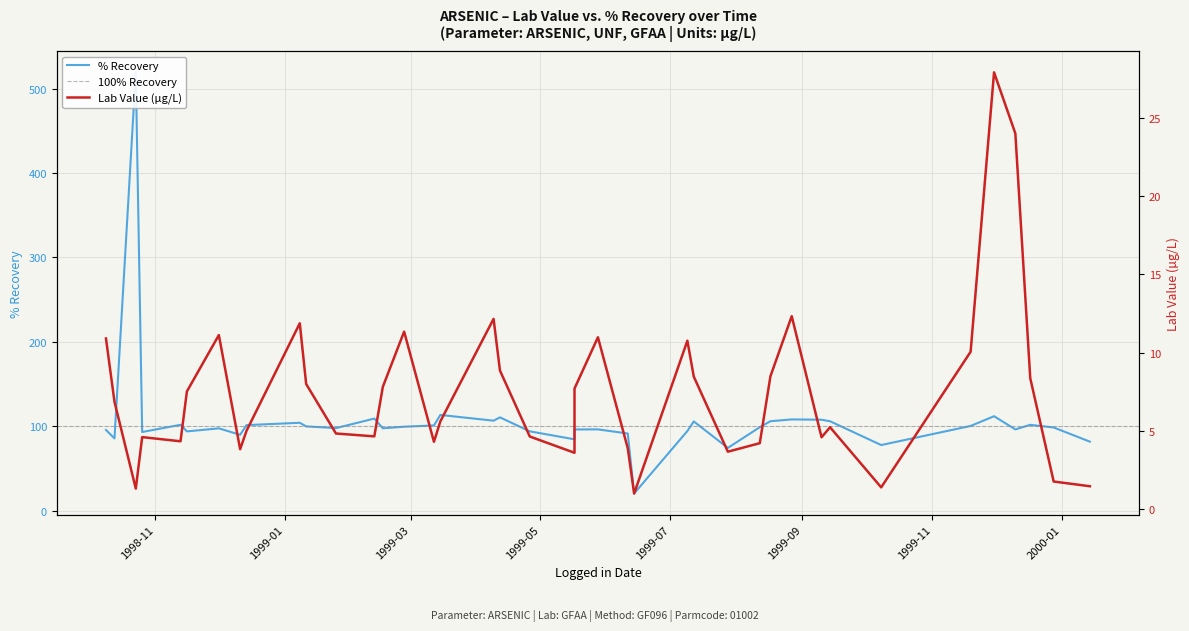

What is the maximum value for % Recovery?

519.4